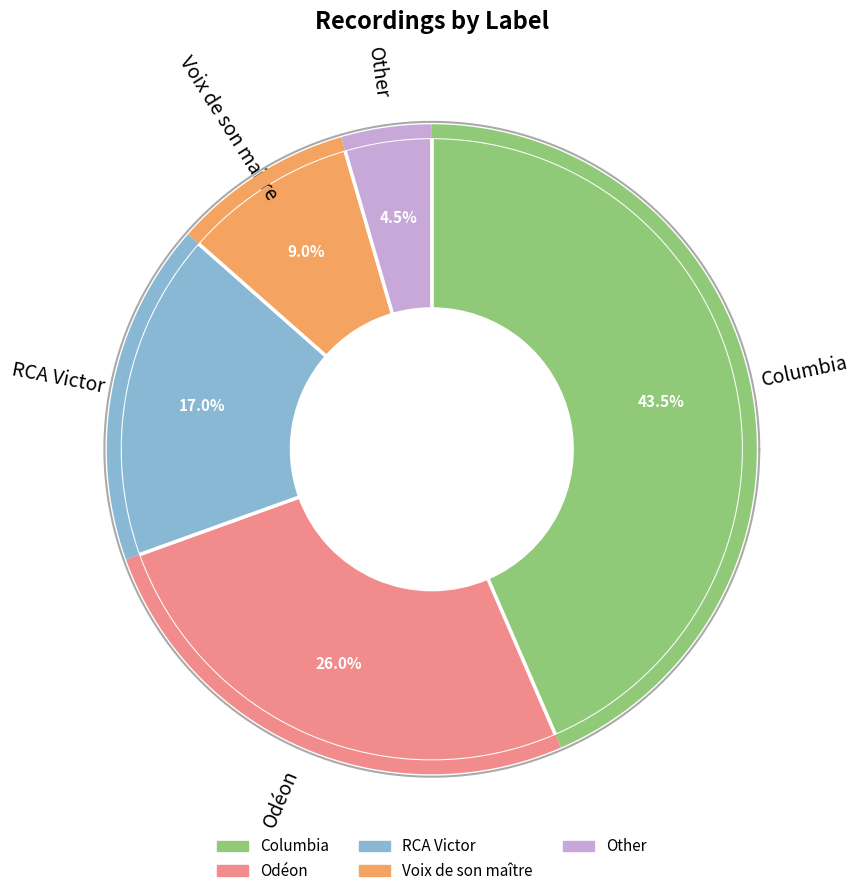

Does any single category account for the majority?

No